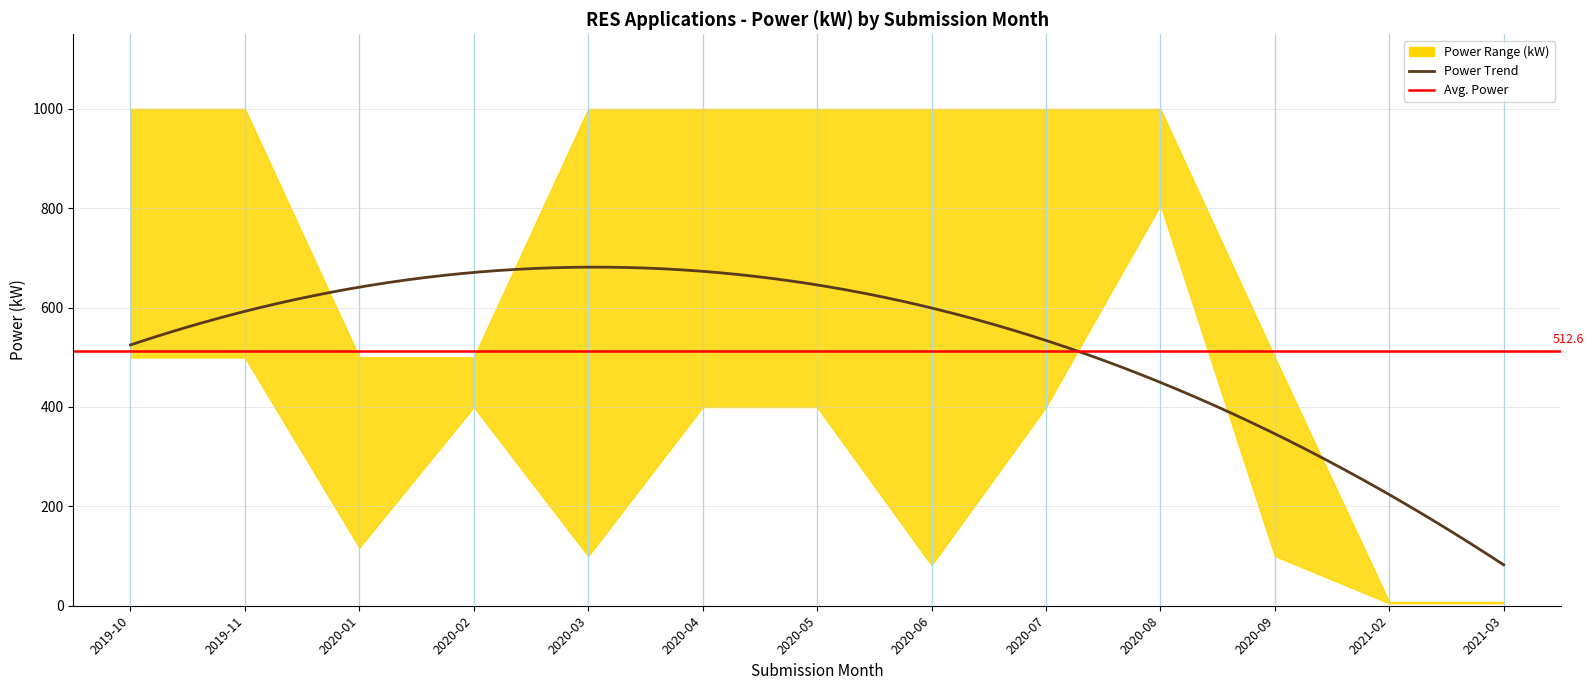

List the labels in order of total_power_max value, smallest first.

2021-02, 2021-03, 2020-09, 2020-01, 2020-02, 2020-03, 2020-06, 2020-07, 2020-08, 2020-04, 2020-05, 2019-10, 2019-11